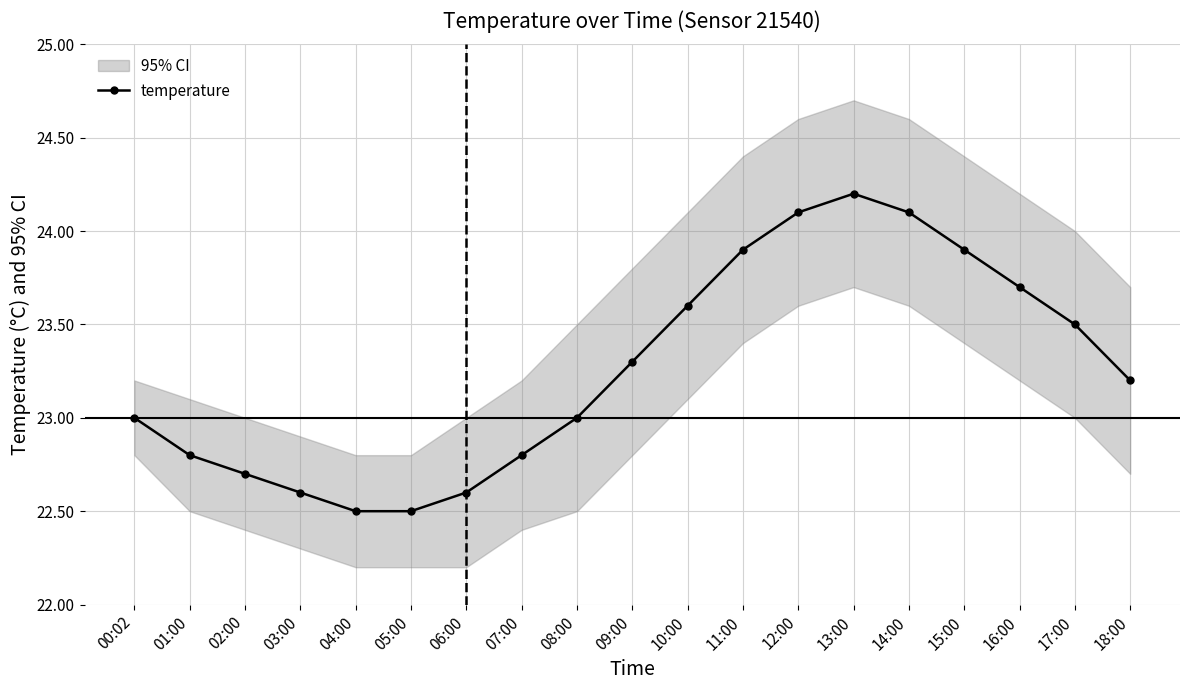

What is the label of the 4th point from the right?

15:00